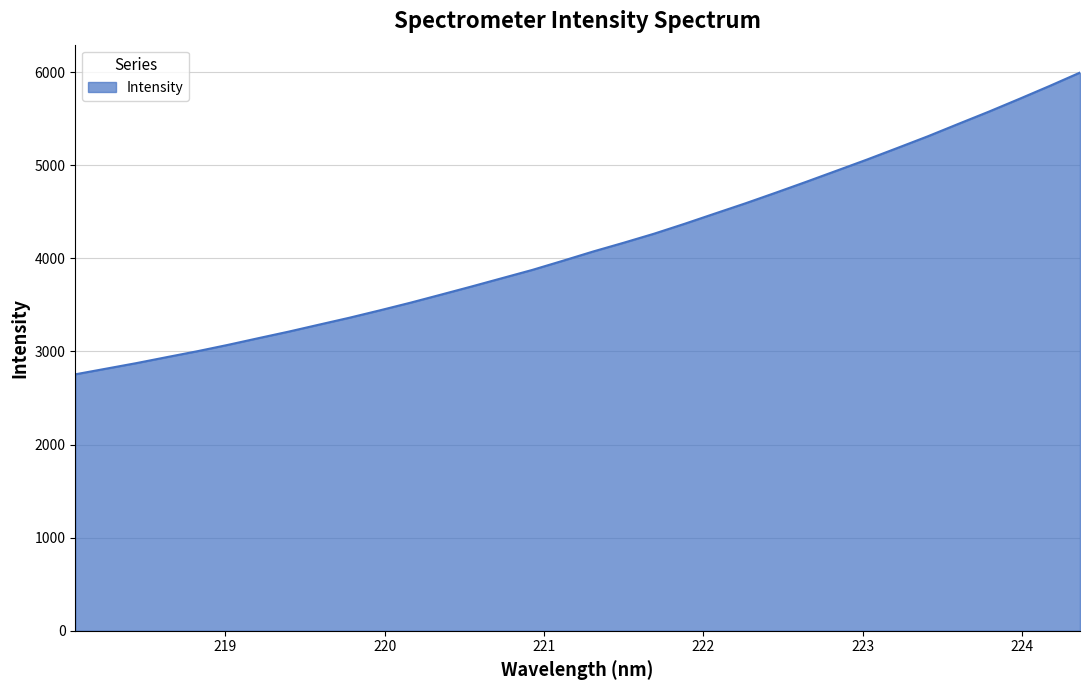

What is the maximum value shown in the chart?

5995.1